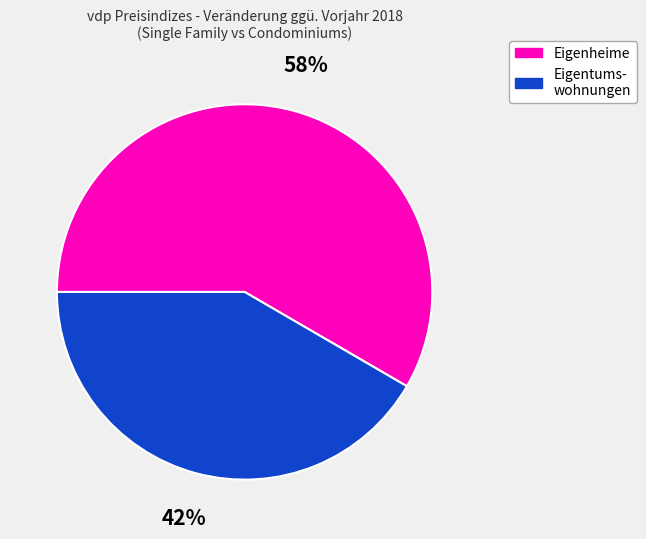

Is there a majority slice in this chart?

Yes